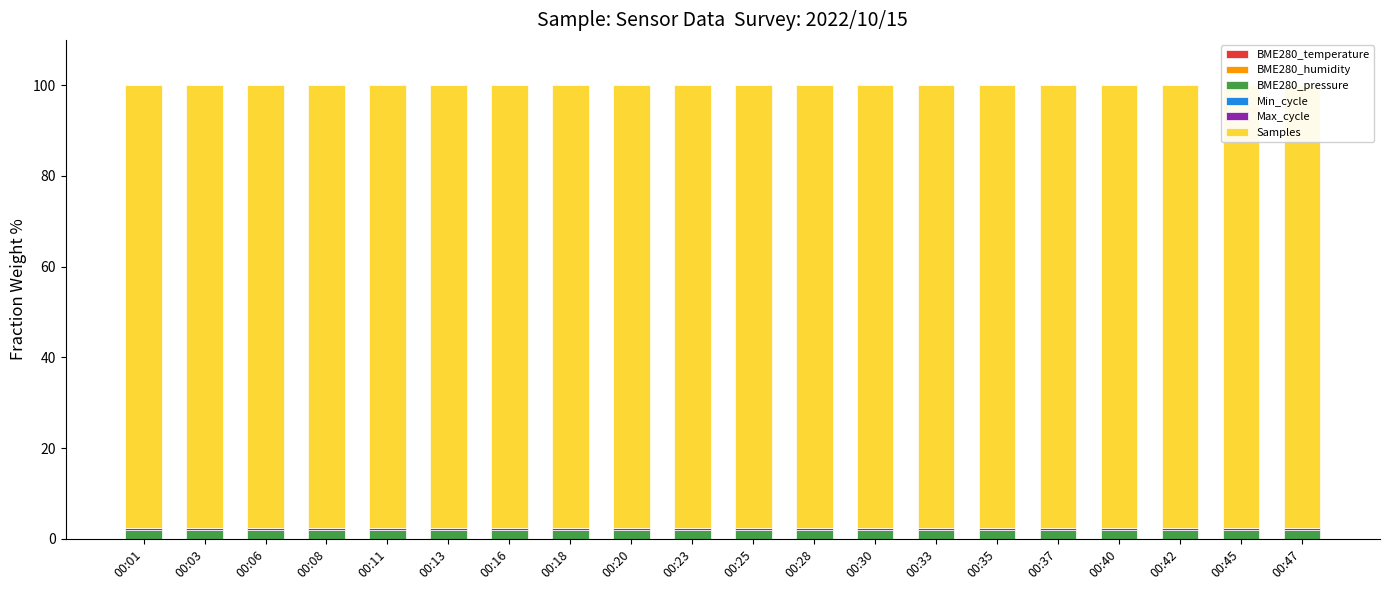

Are the bars grouped side by side (vs. stacked)?

No